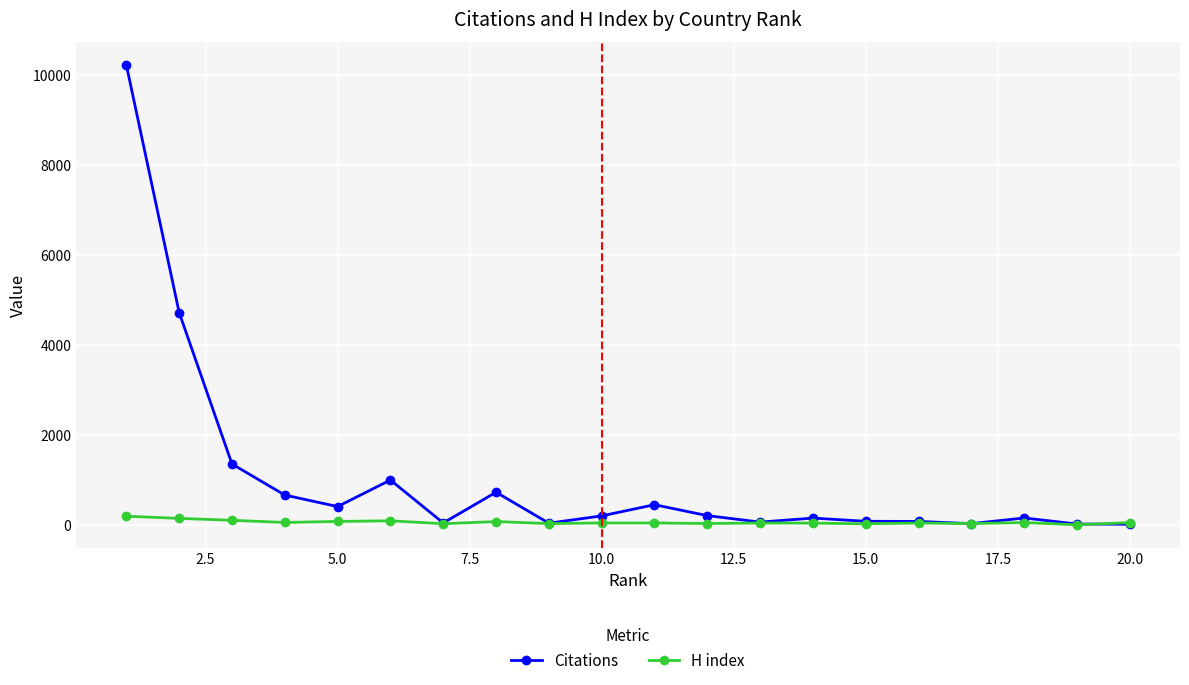

What is the difference between the second highest and second lowest values in the H index series?

121